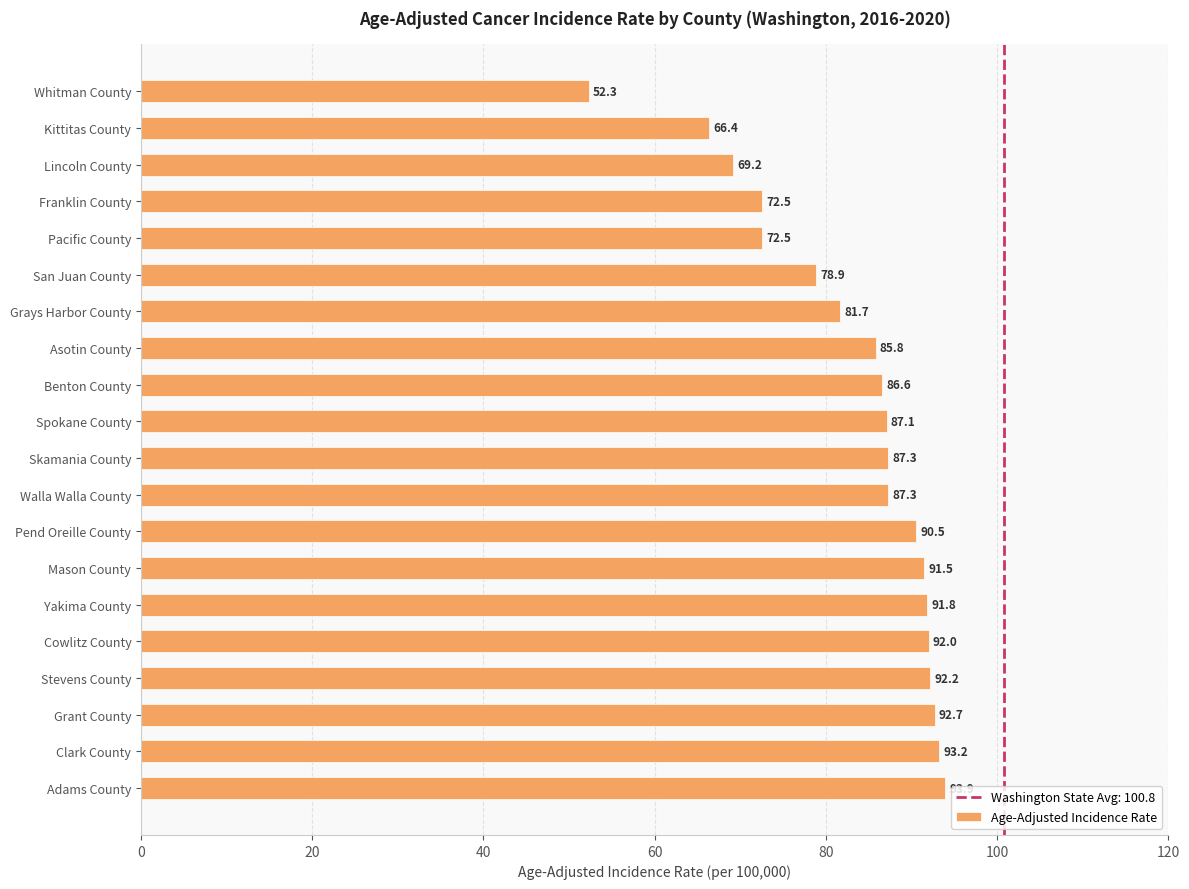

Reading top to bottom, what are all the values shown in this chart?

Whitman County=52.3	Kittitas County=66.4	Lincoln County=69.2	Franklin County=72.5	Pacific County=72.5	San Juan County=78.9	Grays Harbor County=81.7	Asotin County=85.8	Benton County=86.6	Spokane County=87.1	Skamania County=87.3	Walla Walla County=87.3	Pend Oreille County=90.5	Mason County=91.5	Yakima County=91.8	Cowlitz County=92.0	Stevens County=92.2	Grant County=92.7	Clark County=93.2	Adams County=93.9